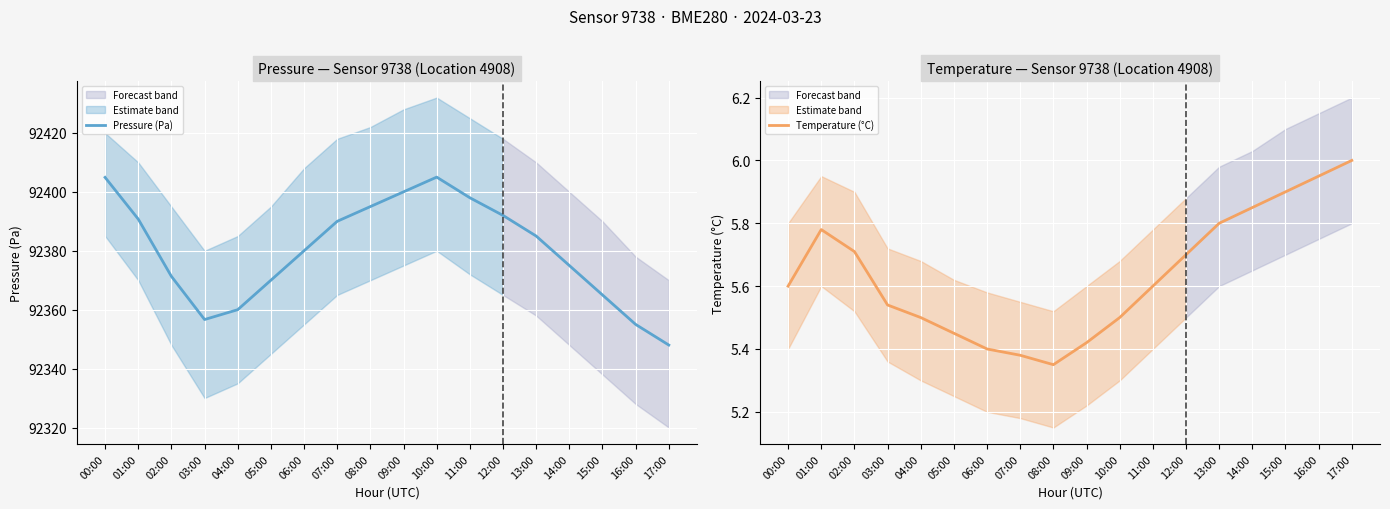

How many data points does each series have?

18